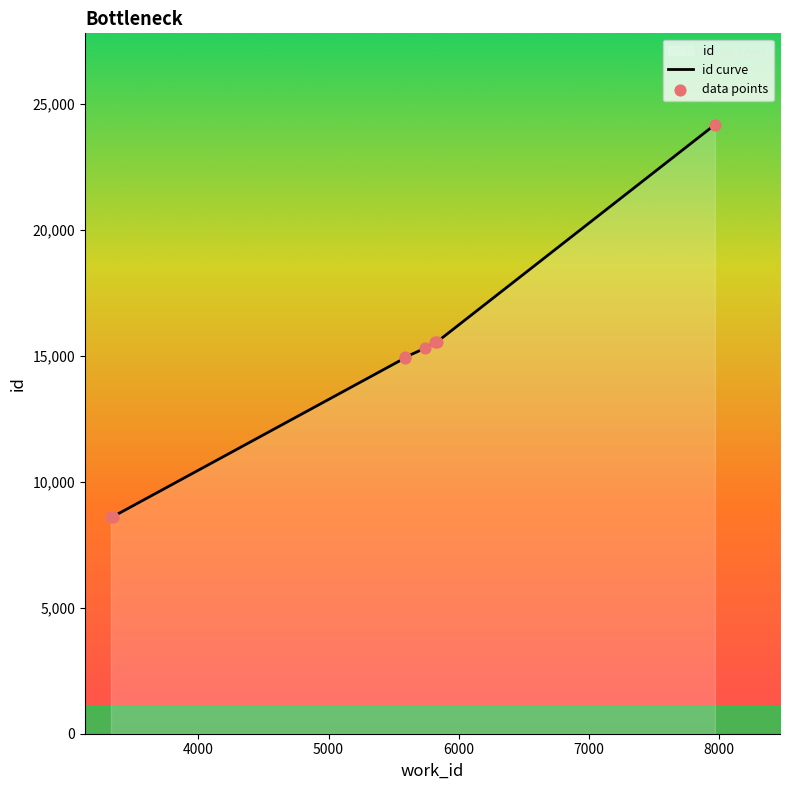

What is the change in value from 5591 to 7969?

+9224